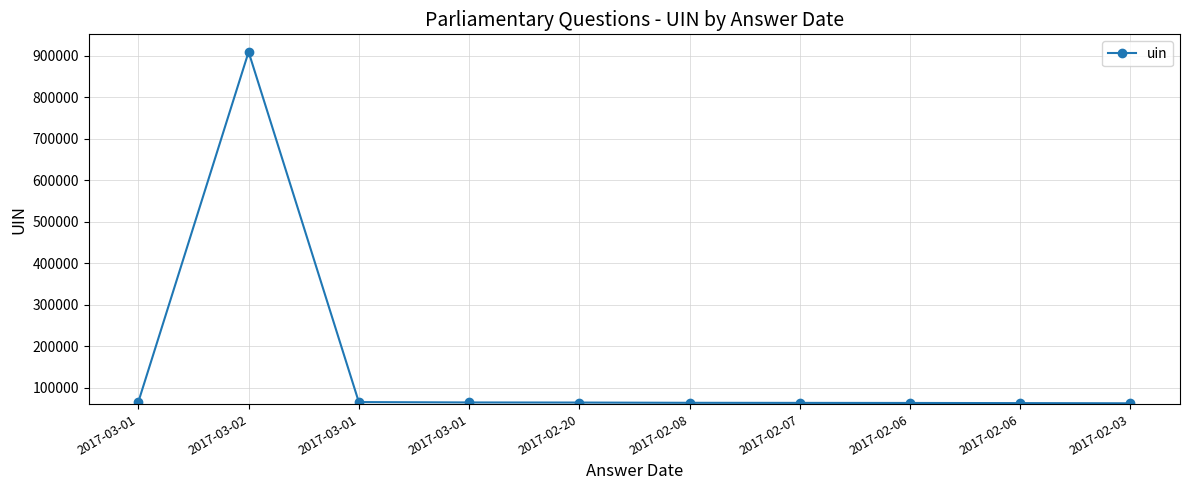

What is the change in value from 2017-03-01 to 2017-02-03?

-2932